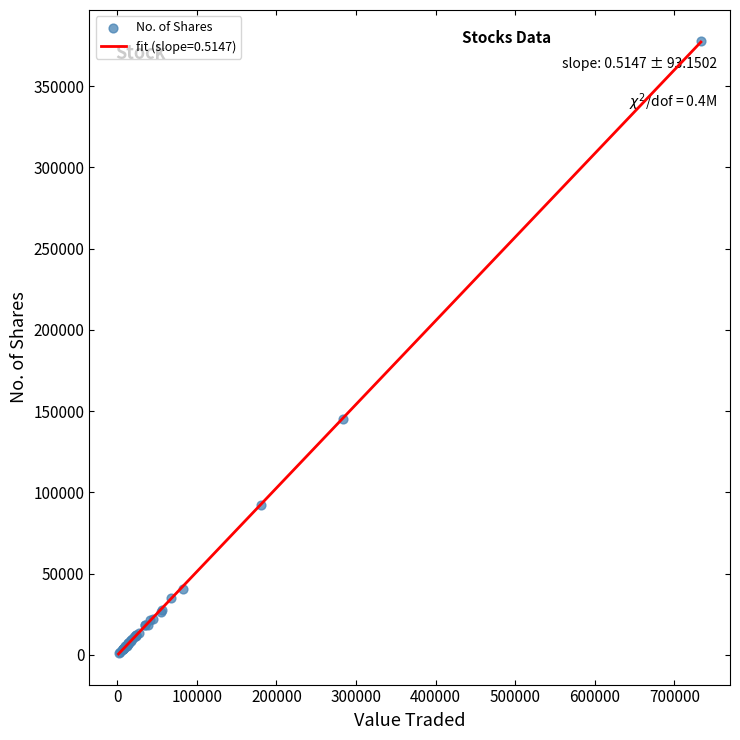

What Y value in the scatter plot is closest to 189384?

144976